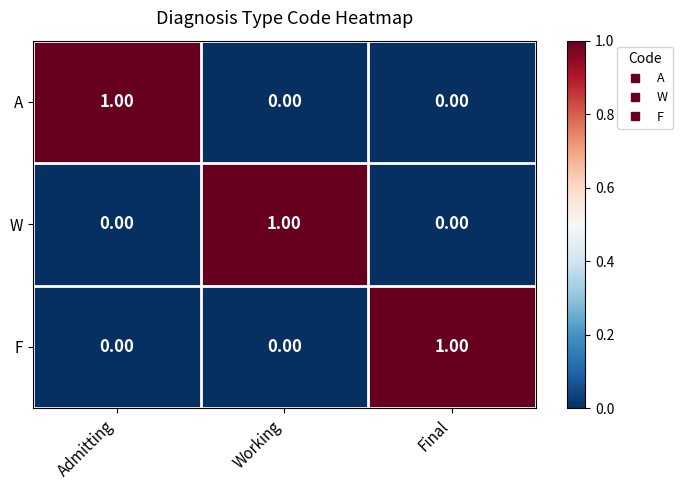

At which label does F reach its peak?

Final